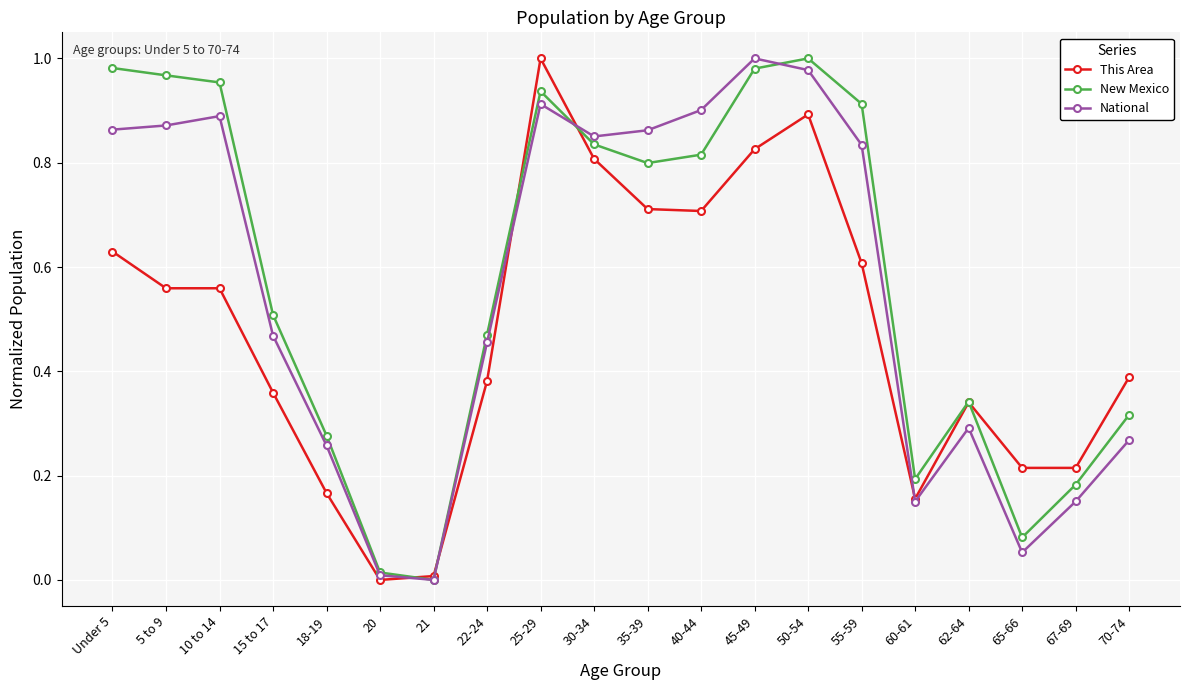

At 5 to 9, list the series in order from smallest to largest.

This Area, National, New Mexico